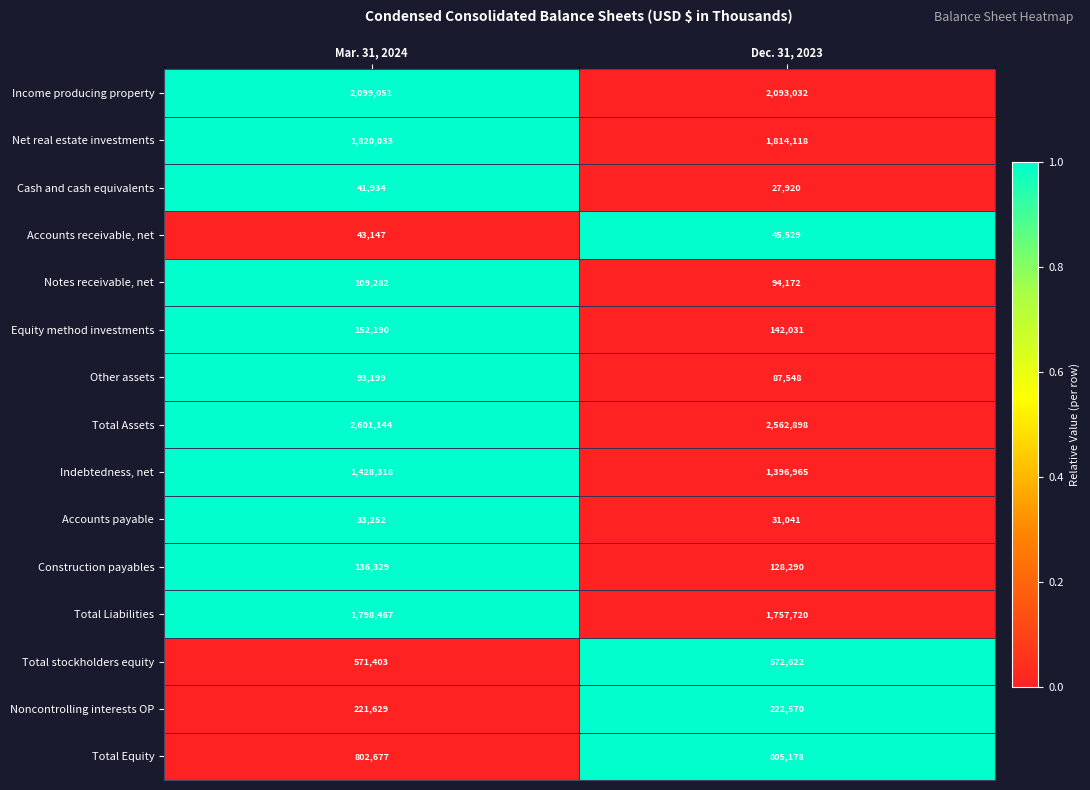

Reading left to right, what are all the values shown in this chart?

Income producing property: 2099051	2093032
Net real estate investments: 1820033	1814118
Cash and cash equivalents: 41934	27920
Accounts receivable, net: 43147	45529
Notes receivable, net: 109282	94172
Equity method investments: 152190	142031
Other assets: 93199	87548
Total Assets: 2601144	2562898
Indebtedness, net: 1428318	1396965
Accounts payable: 33252	31041
Construction payables: 136329	128290
Total Liabilities: 1798467	1757720
Total stockholders equity: 571403	572622
Noncontrolling interests OP: 221629	222570
Total Equity: 802677	805178